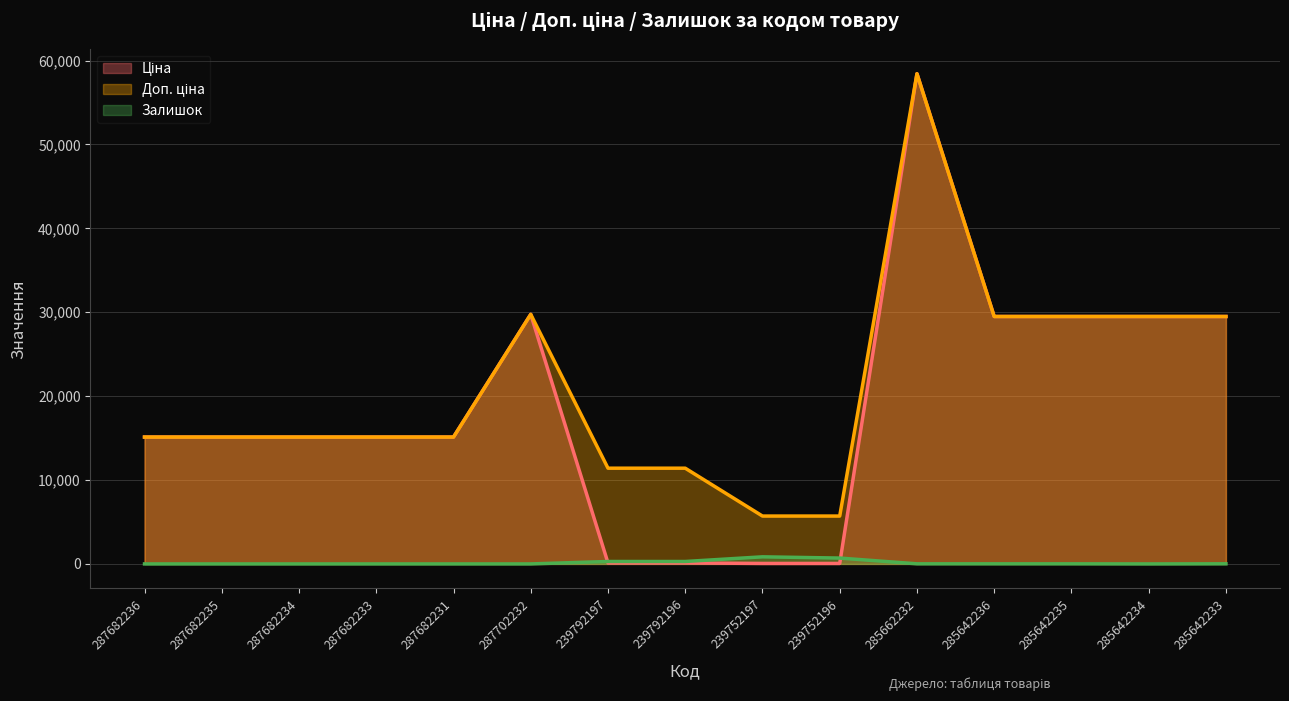

Count the number of data series in this chart.

3